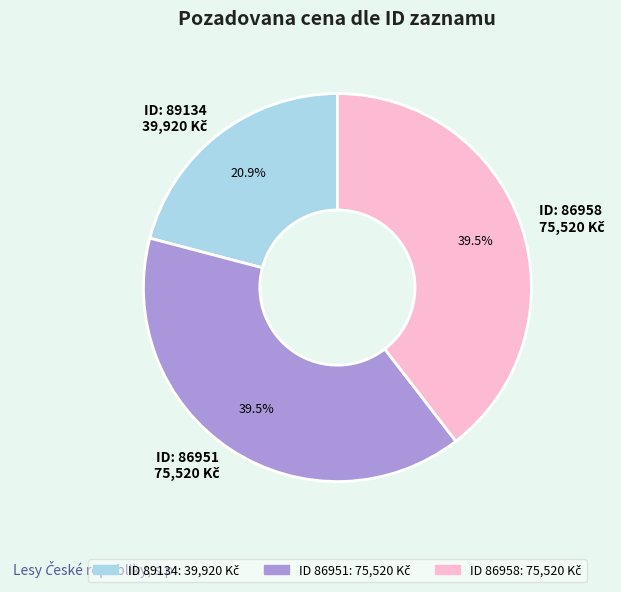

Is there any slice that represents more than half of the pie?

No